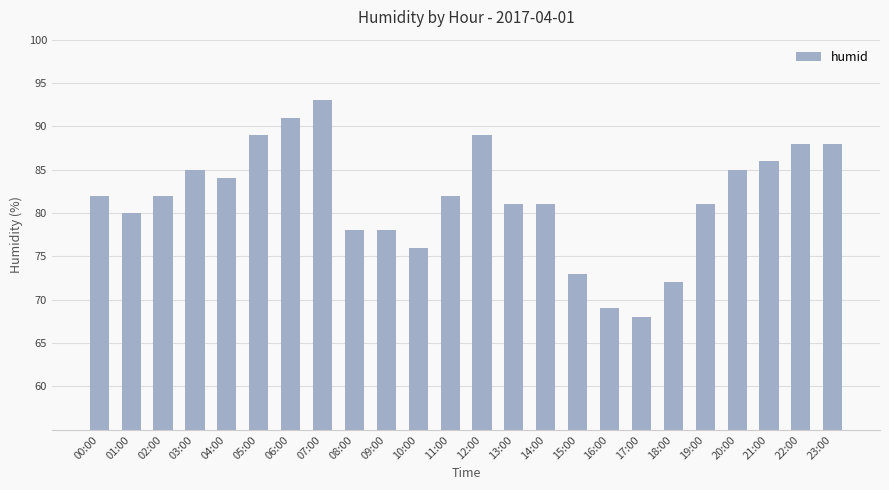

What is the difference between the second highest and second lowest values?

22